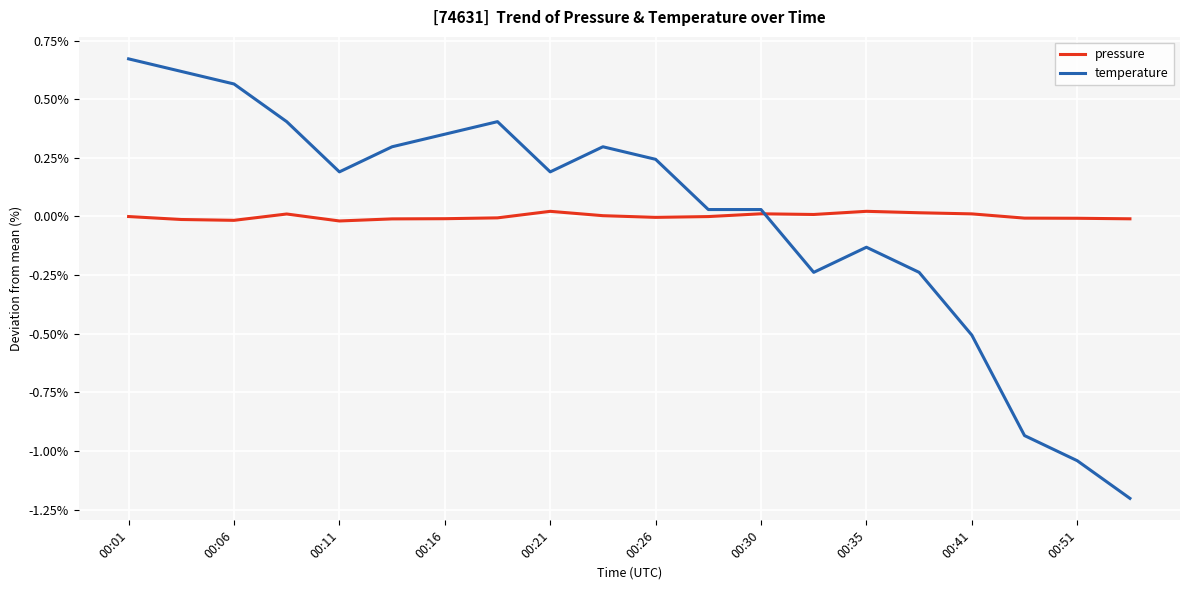

List the series in order of their peak value, lowest first.

pressure, temperature